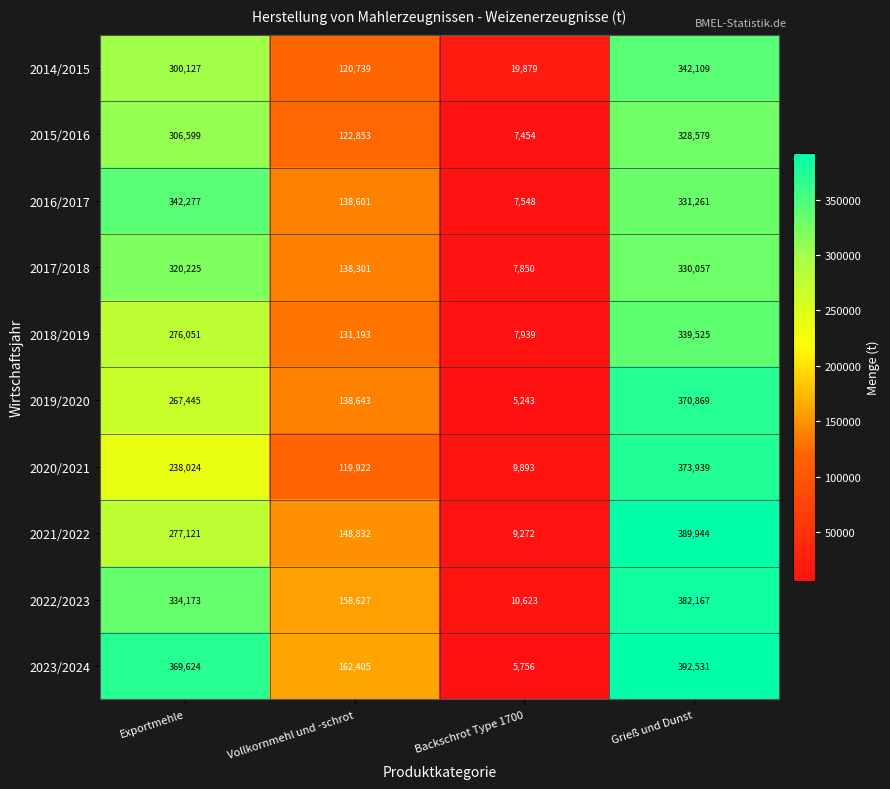

What is the highest value of the 2020/2021 series?

373939